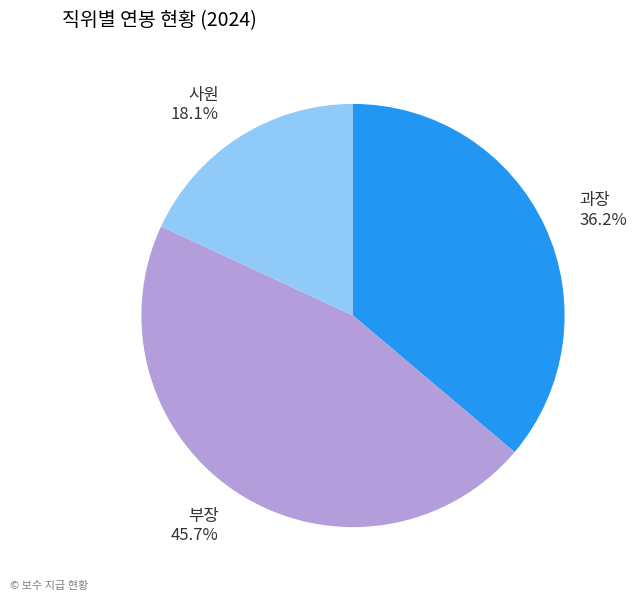

To the nearest percent, what portion does 과장 represent?

36%